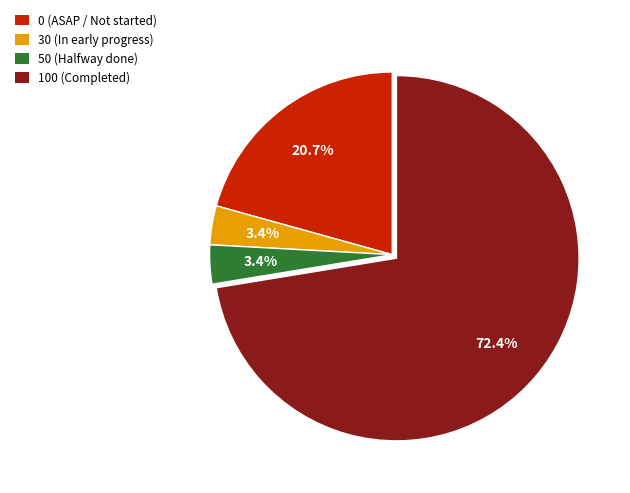

What percentage is the 100 slice, to the nearest percent?

72%